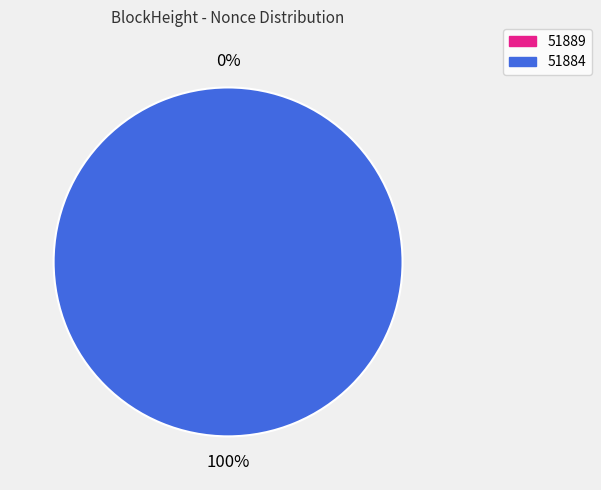

Rank the categories by value from highest to lowest.

51884, 51889